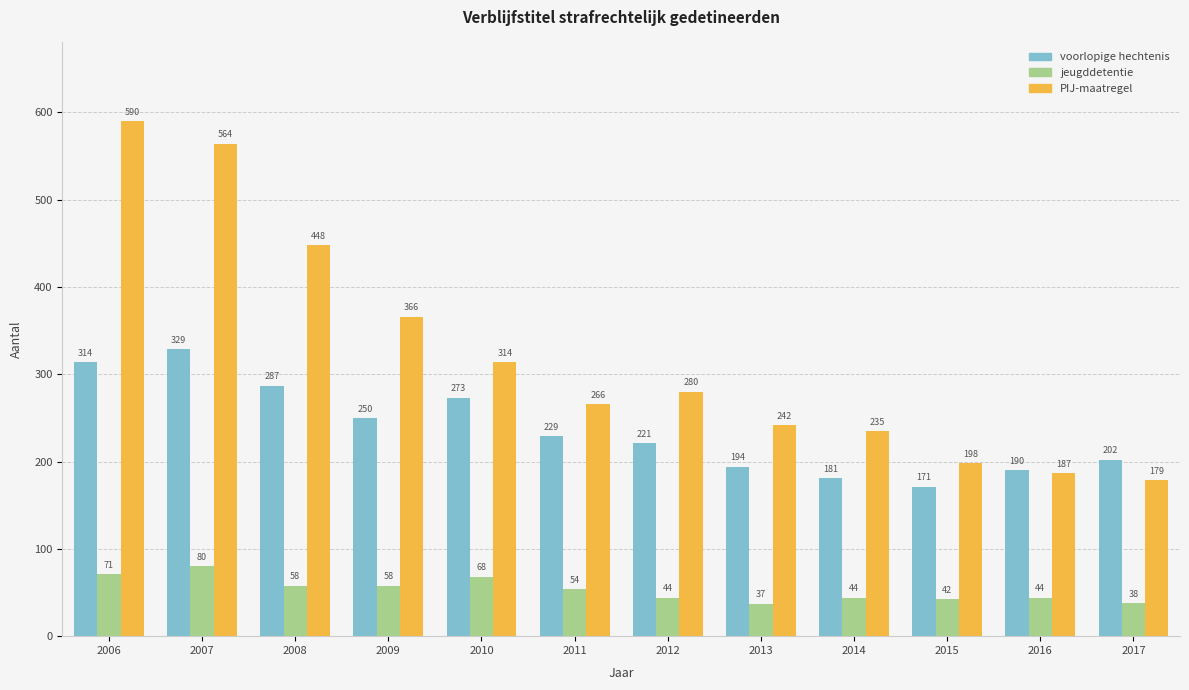

Which series has the largest range (max minus min)?

PIJ-maatregel